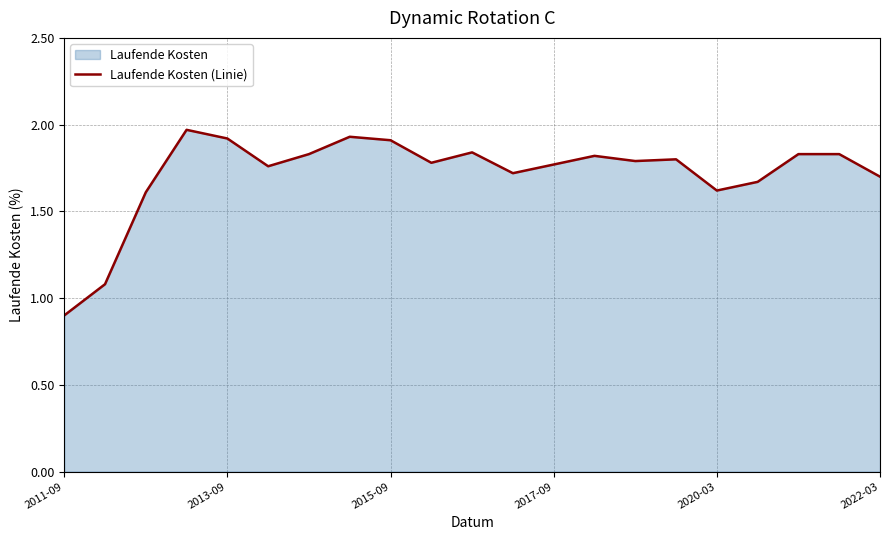

How many values exceed 1?

20